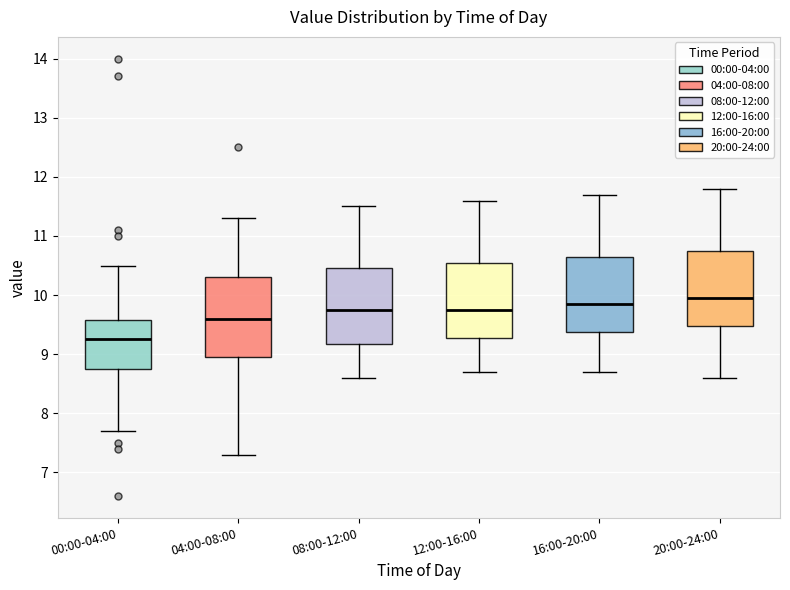

Reading left to right, transcribe this box plot: for each box, give where its median line is, the range the box spans, and where its two whiskers end, as read against the y-axis. The values are not printed on the chart, so give them approximately, as read against the axis.

00:00-04:00: median 9.3, box 8.8 to 9.6, whiskers 7.7 to 10.5
04:00-08:00: median 9.6, box 9.0 to 10.3, whiskers 7.3 to 11.3
08:00-12:00: median 9.8, box 9.2 to 10.5, whiskers 8.6 to 11.5
12:00-16:00: median 9.8, box 9.3 to 10.6, whiskers 8.7 to 11.6
16:00-20:00: median 9.9, box 9.4 to 10.7, whiskers 8.7 to 11.7
20:00-24:00: median 10.0, box 9.5 to 10.8, whiskers 8.6 to 11.8